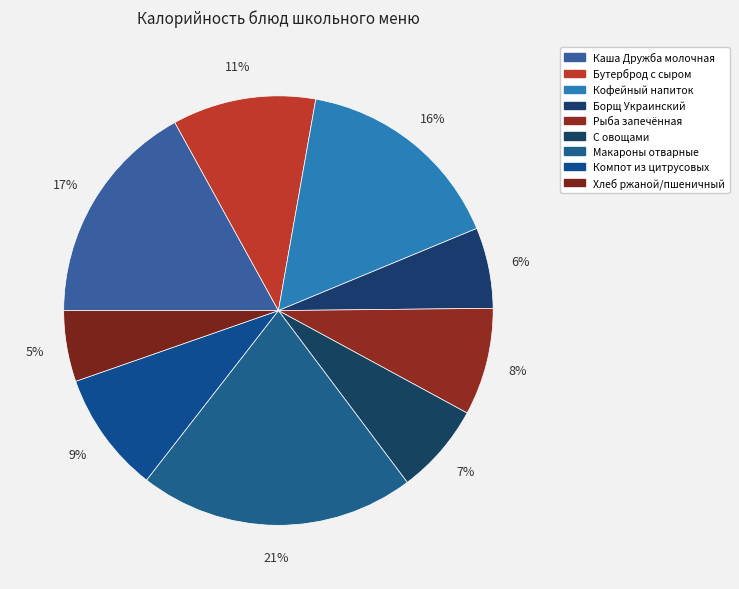

Does Каша Дружба молочная account for over 50% of the chart?

No